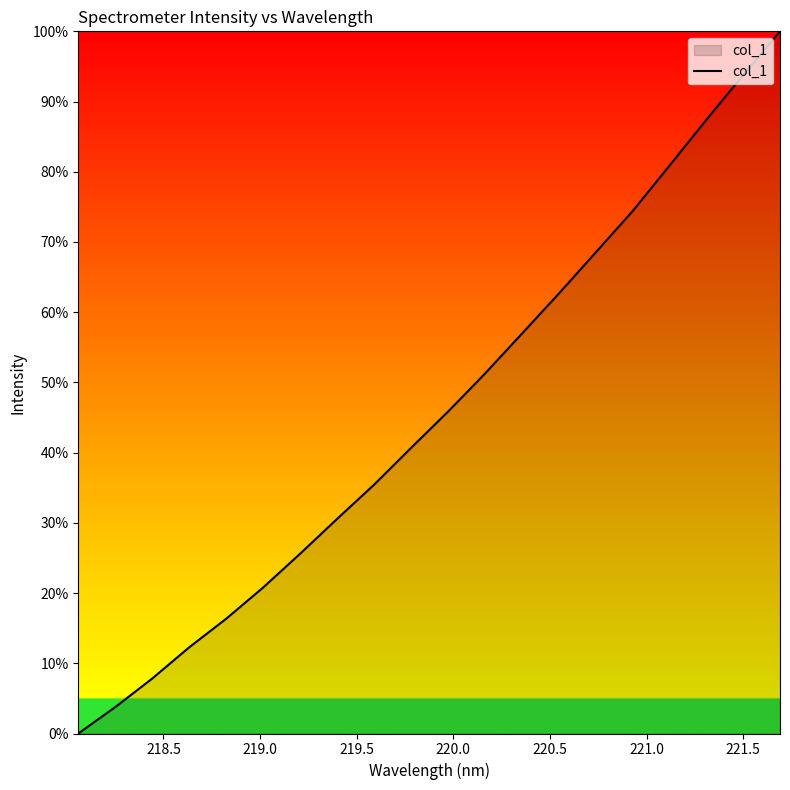

What is the greatest value displayed?

100.0